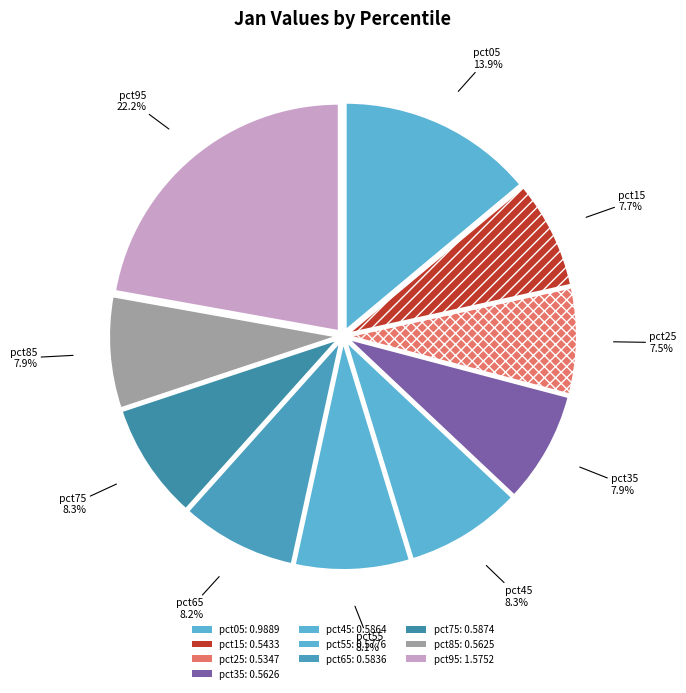

How many slices are in this pie chart?

10